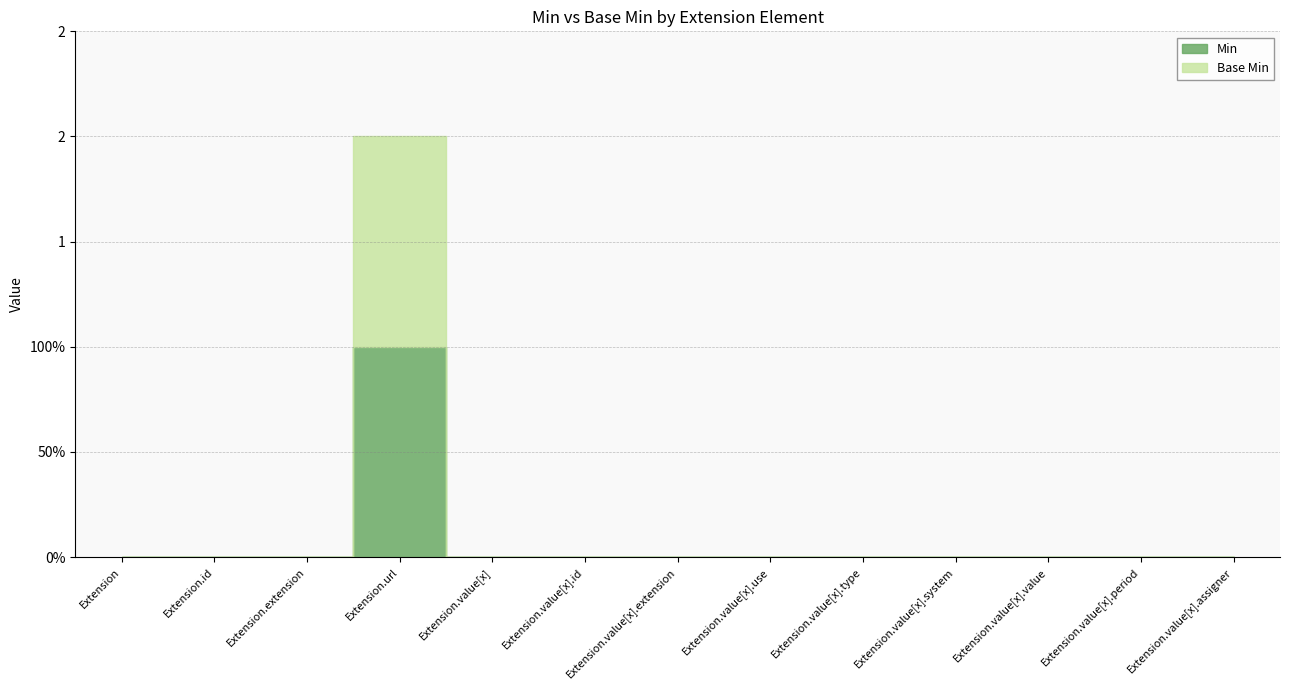

What is the label of the 7th point from the right?

Extension.value[x].extension